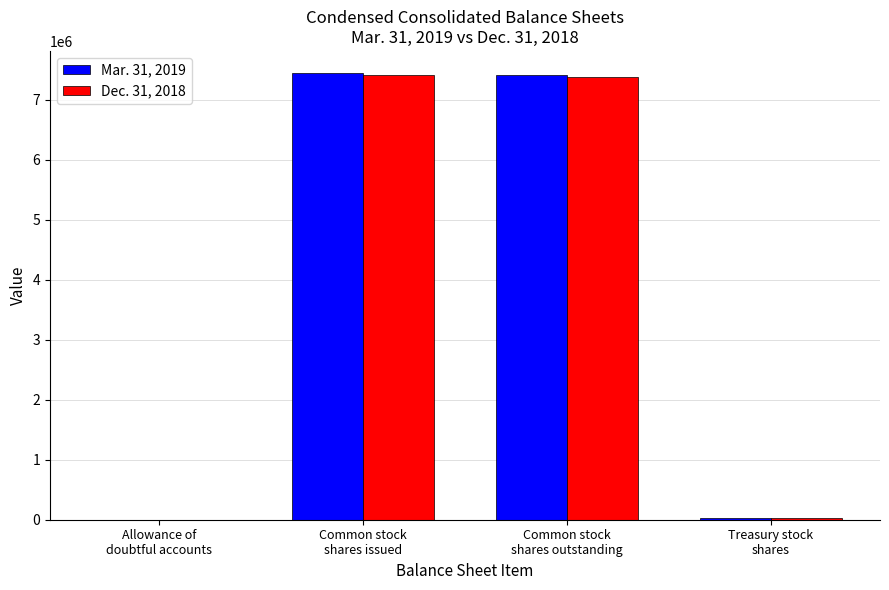

Are the bars grouped side by side (vs. stacked)?

Yes